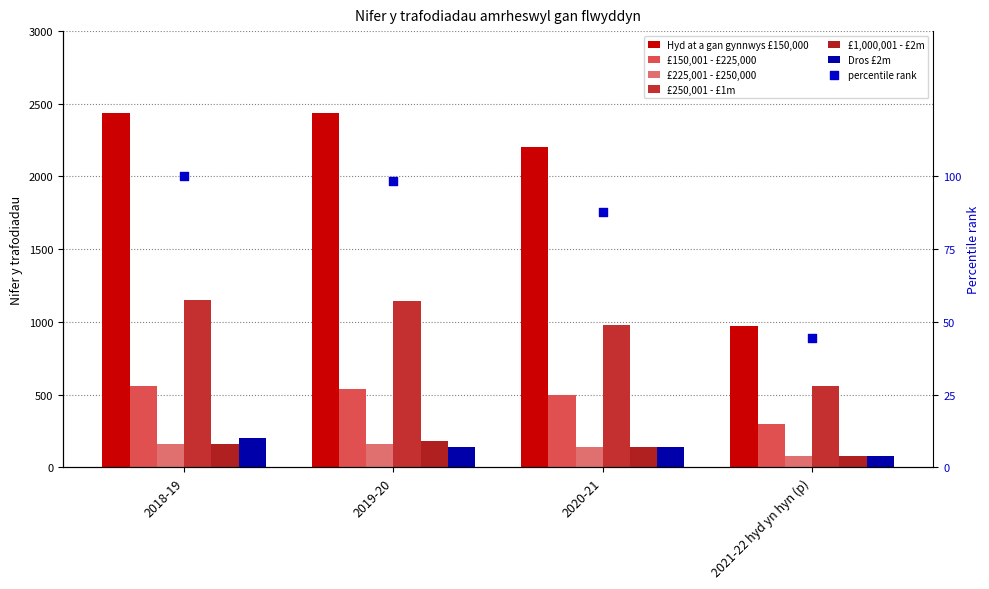

What is the total value across all series at 2021-22 hyd yn hyn (p)?

2070